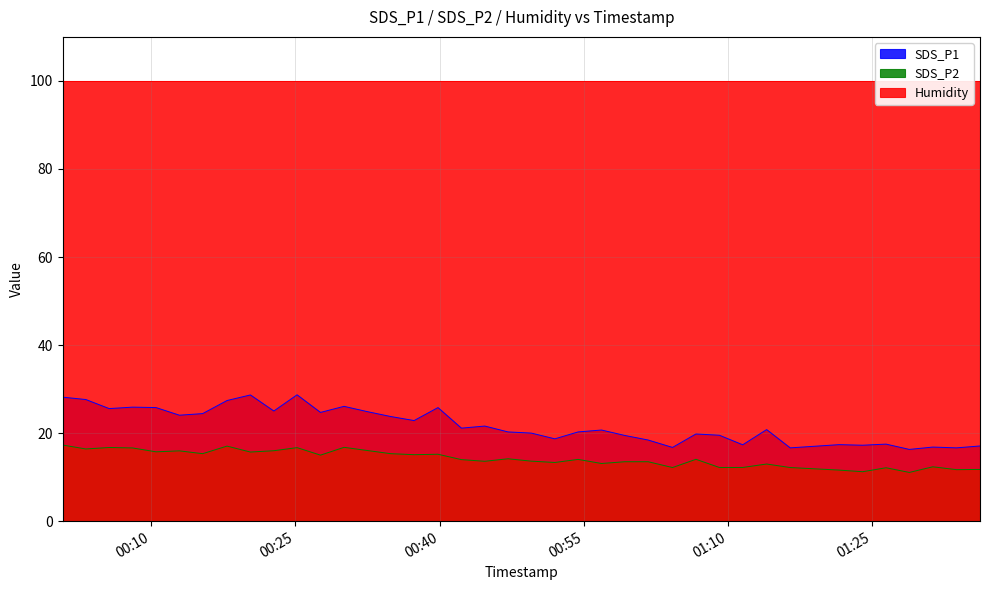

What is the lowest value of the SDS_P2 series?

11.1